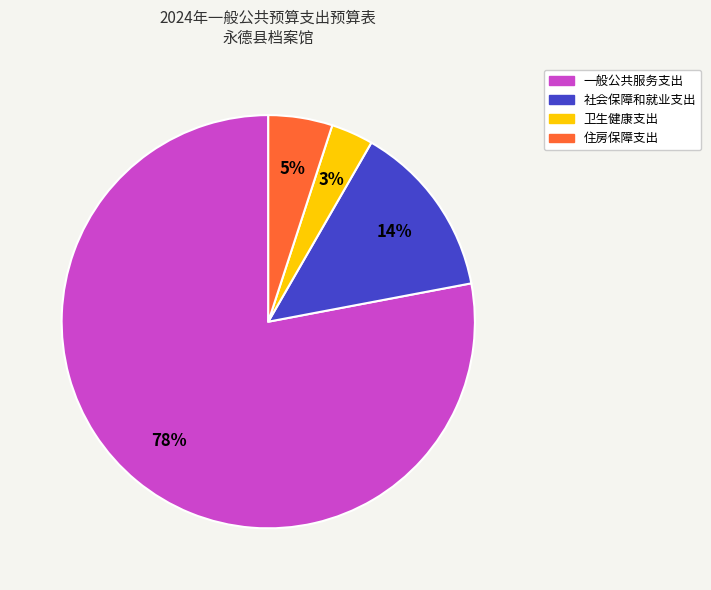

To the nearest percent, what portion does 卫生健康支出 represent?

3%